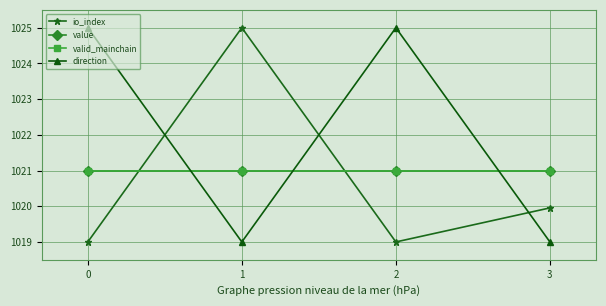

Which category has the highest value across all series?

1